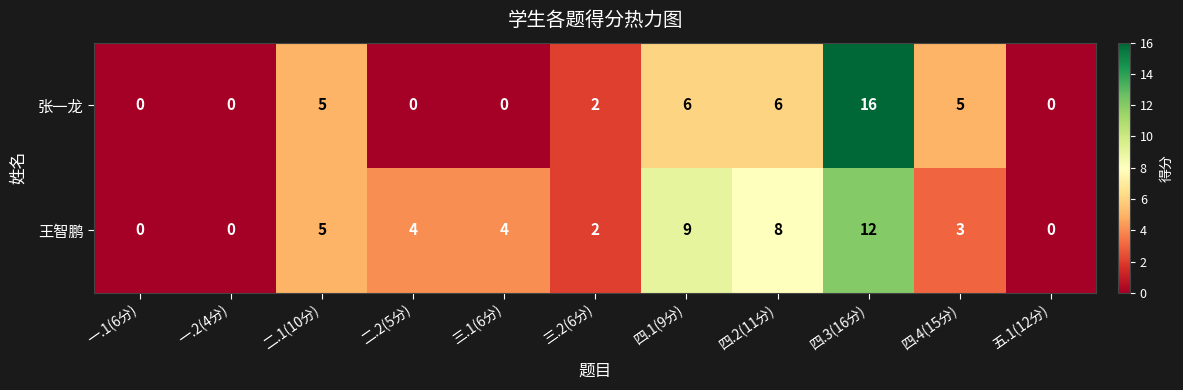

What is the spread (max minus min) of values at 四.4(15分)?

2